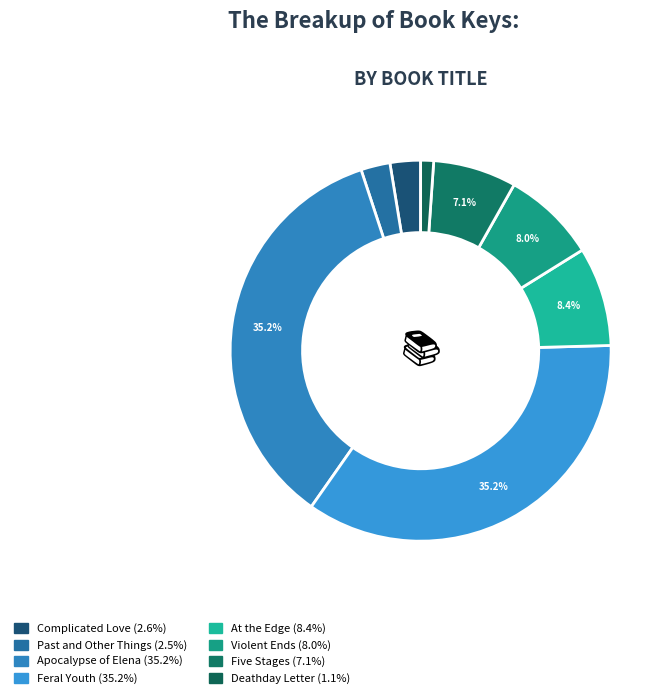

What is the smallest slice in the pie chart?

Deathday Letter